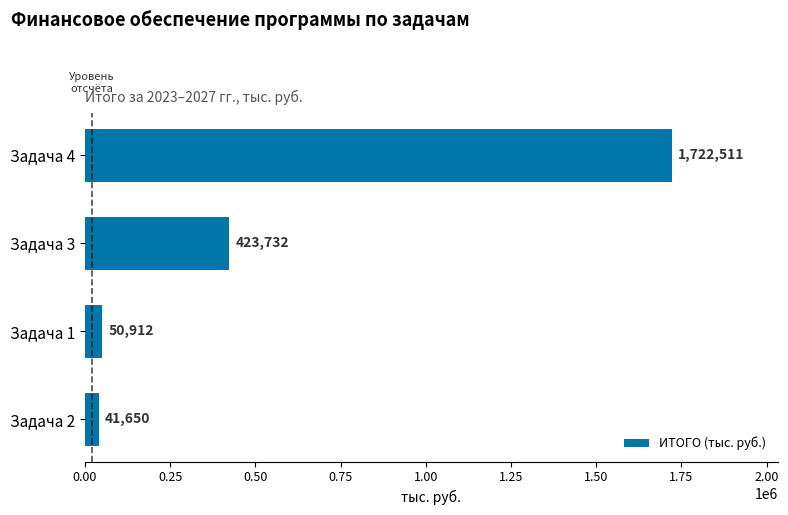

What is the approximate value at Задача 2?

41650.0